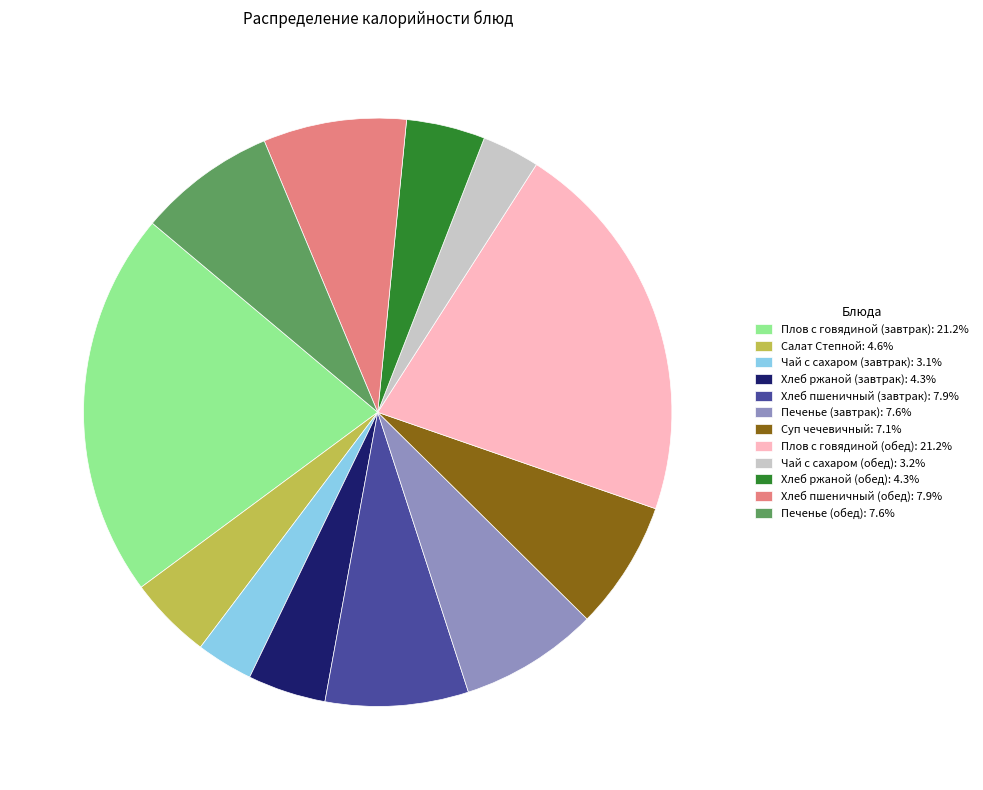

Do Суп чечевичный and Печенье (завтрак) together represent more than half of the pie?

No